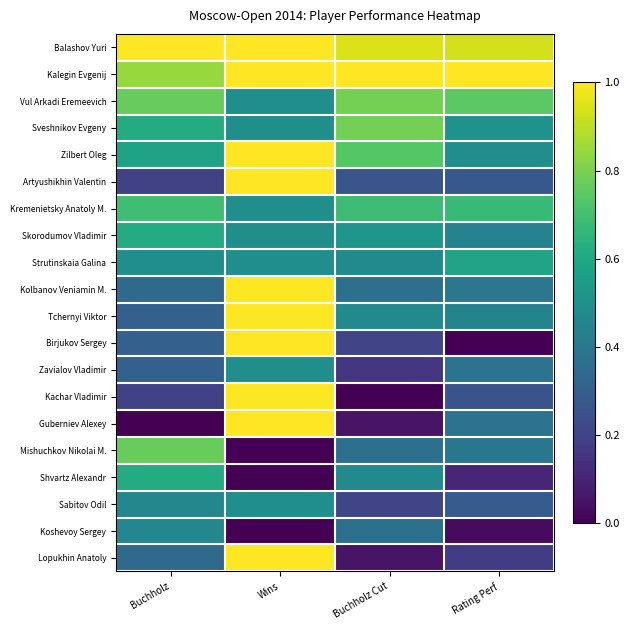

At which category is the sum across all series the highest?

Wins